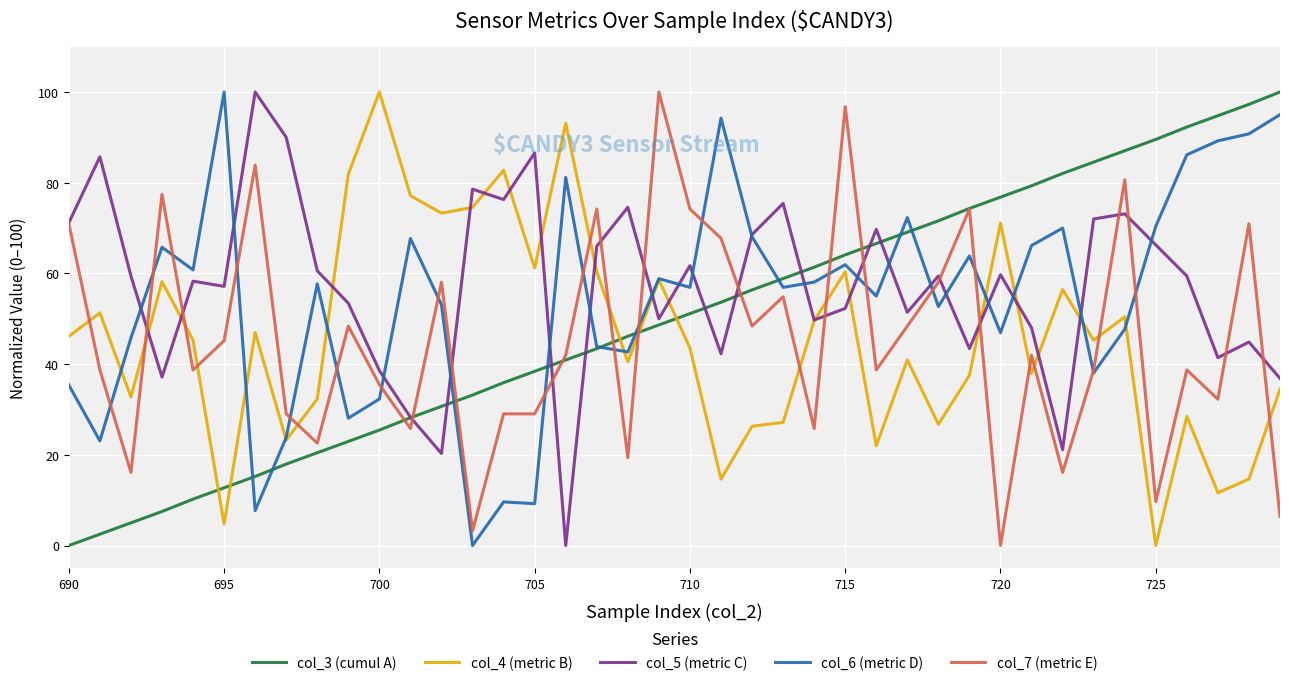

What is the maximum value shown in the chart?

100.0